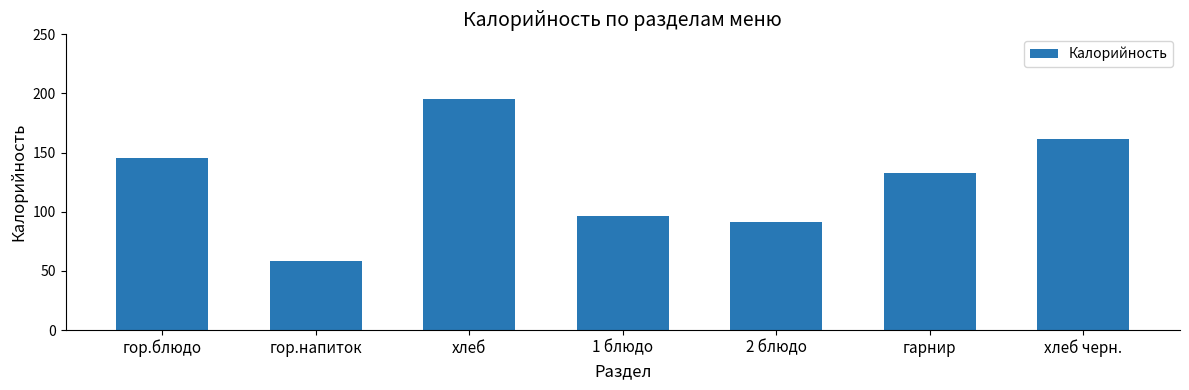

Reading right to left, list all the values displayed in this chart.

161.5	132.8	91.5	96.8	195.0	58.0	145.5